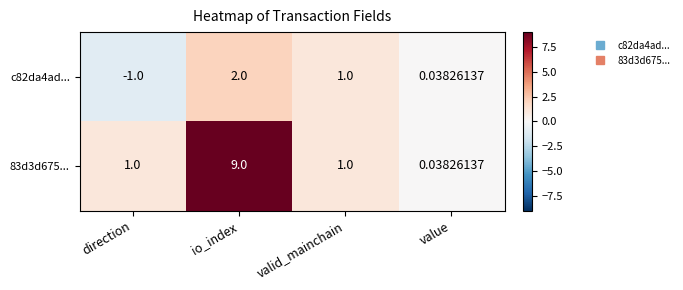

How many data points in c82da4ad... are less than 1?

2